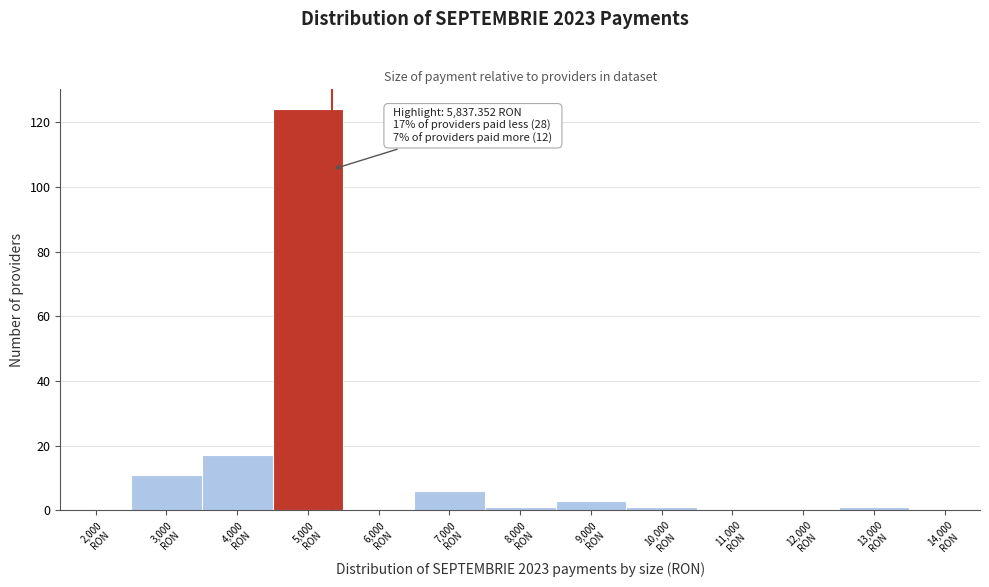

What is the greatest value displayed?

124